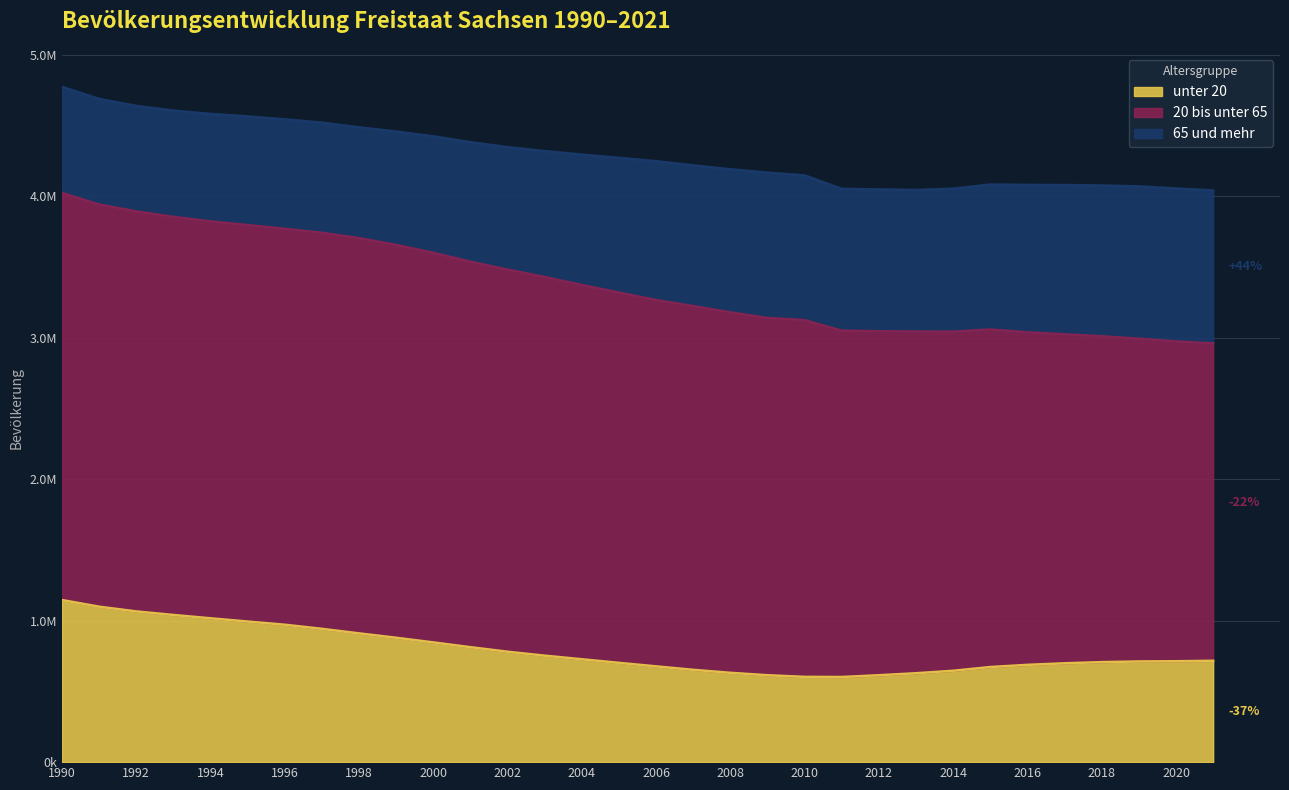

Where does the unter 20 series first go above 716746?

1990